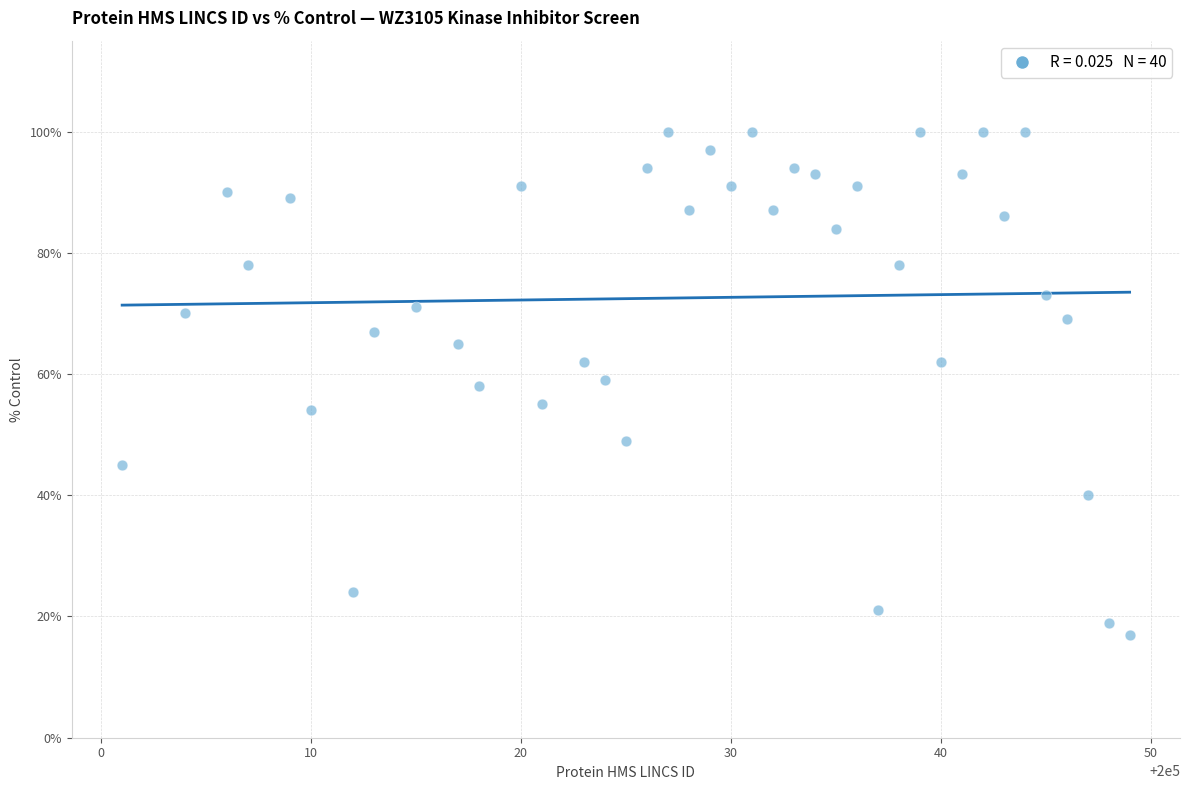

What is the range of Y values (max minus min)?

83